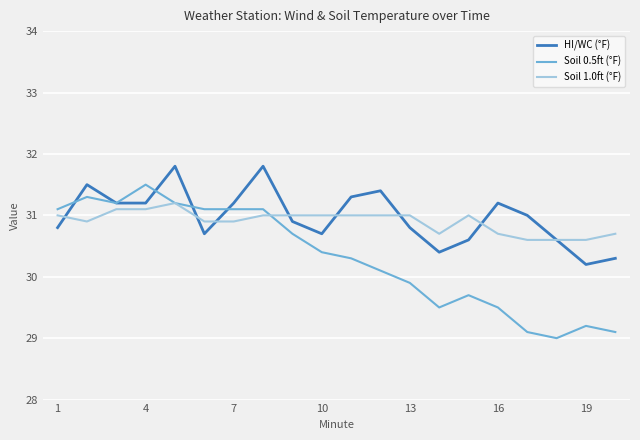

What is the smallest value displayed?

29.0